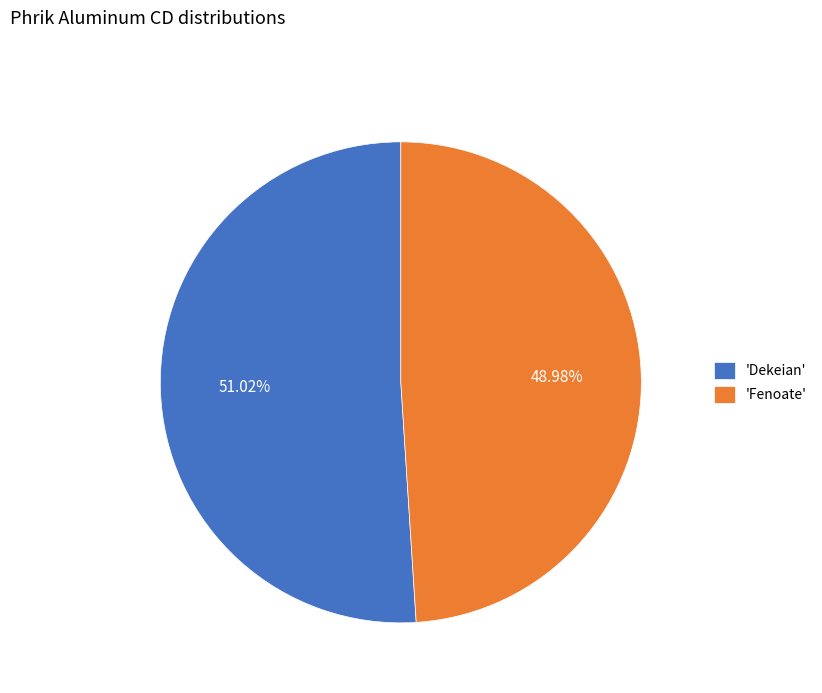

Approximately how many times larger is the value at 'Dekeian' compared to 'Fenoate'?

1.0